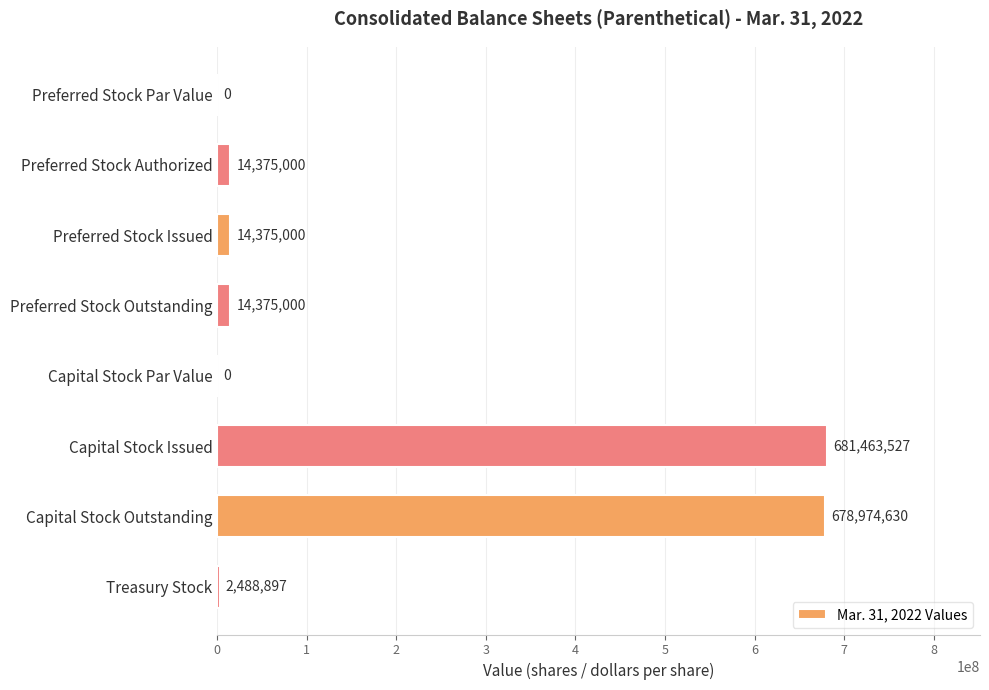

What is the greatest value displayed?

681463527